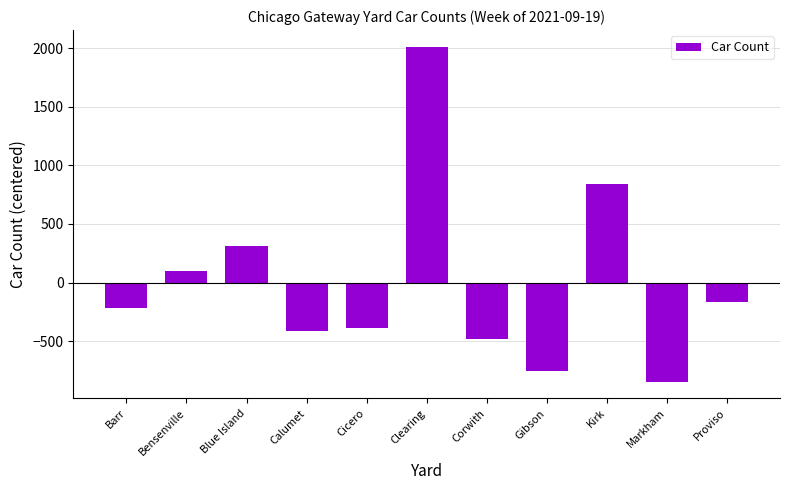

Is it true that the value at Bensenville is 98.7?

True